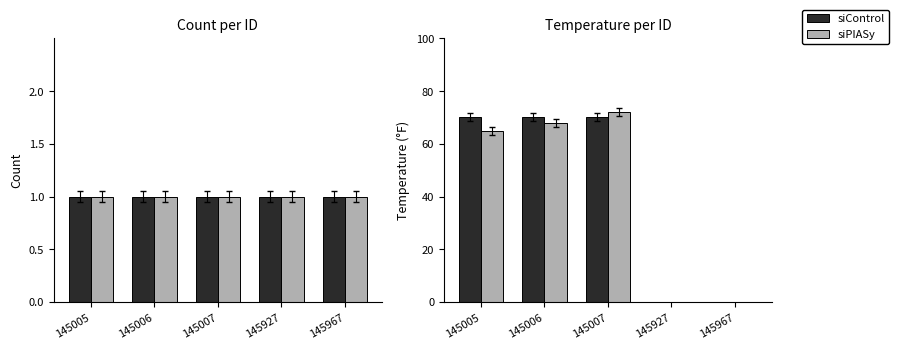

What is the greatest value displayed?

72